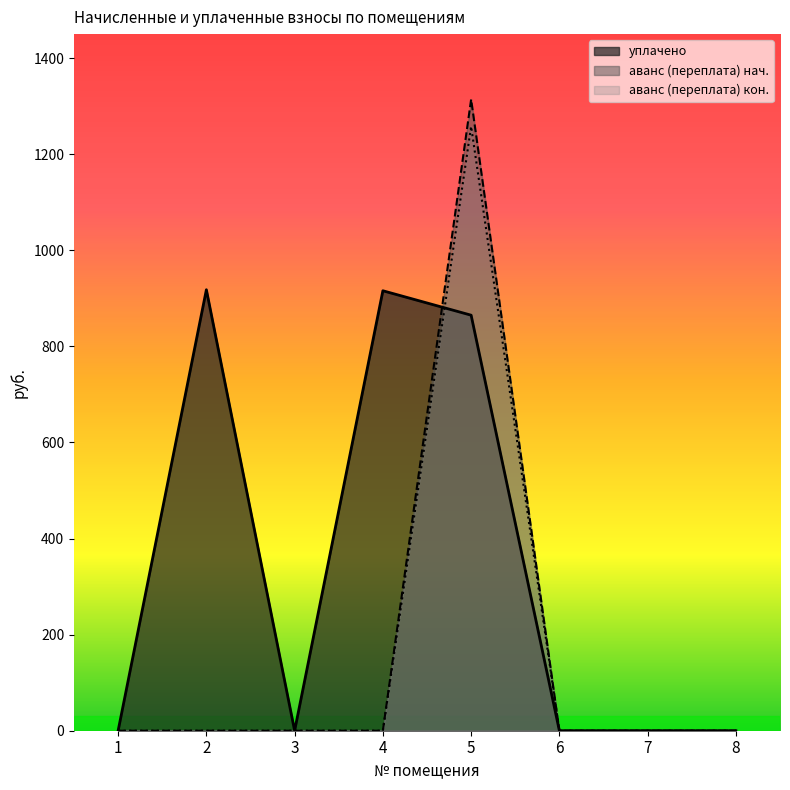

What is the difference between the maximum and second lowest values in the аванс (переплата) series?

1314.1